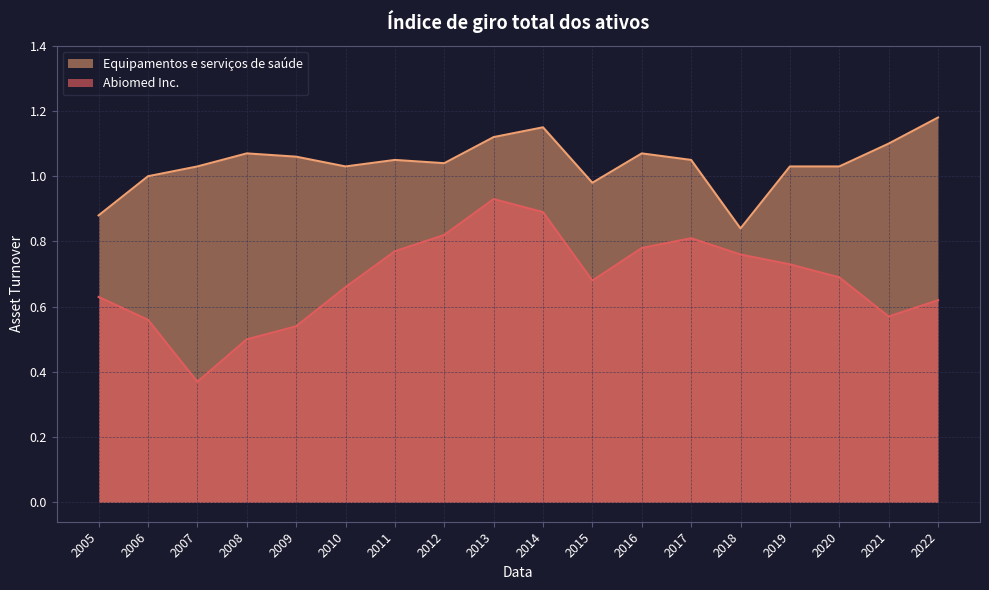

Between 2022 and 2017, which series saw the biggest shift?

Abiomed Inc.